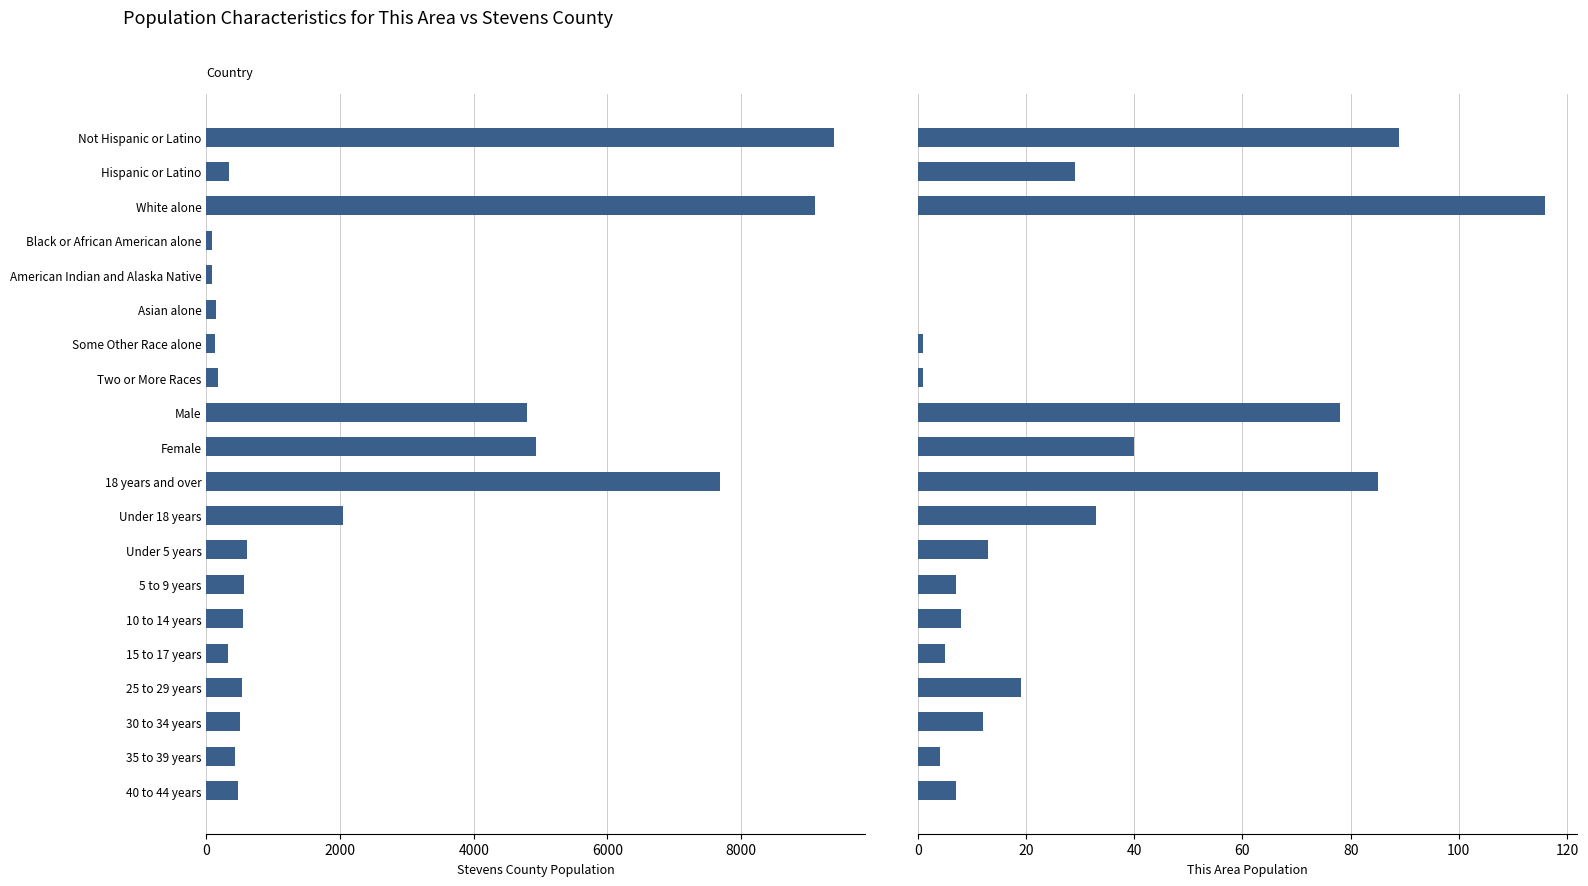

Which series has the largest range (max minus min)?

Stevens County